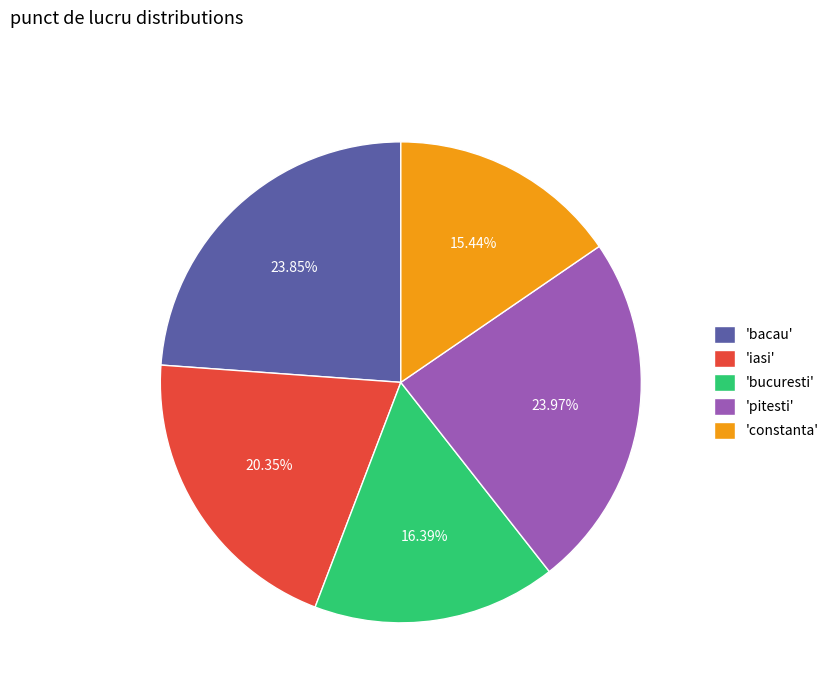

How many segments does this pie chart have?

5